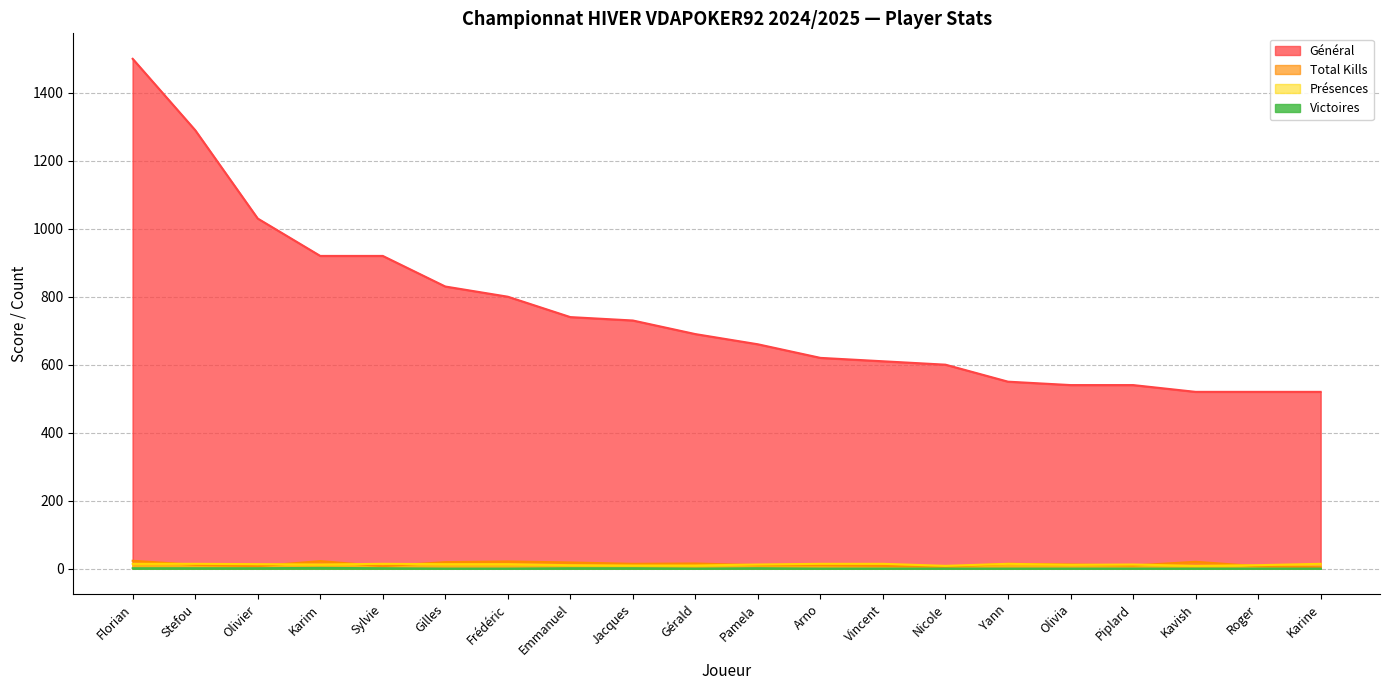

The Présences series shows 17 at Piplard. True or false?

False